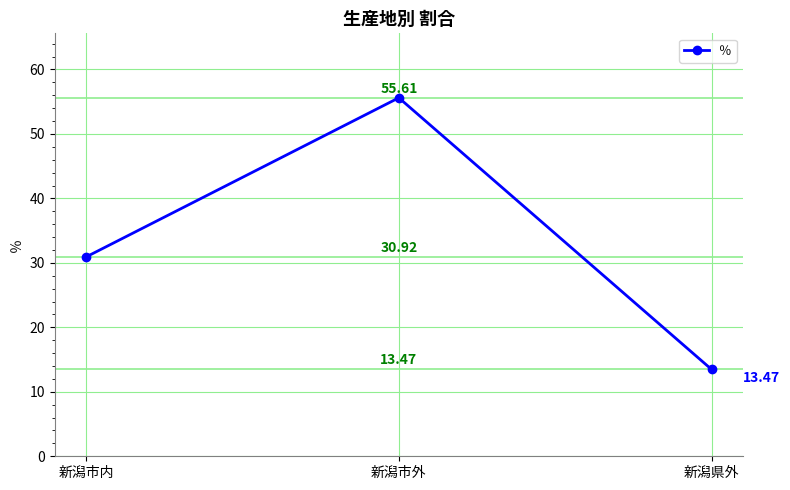

How many series are shown in this chart?

1